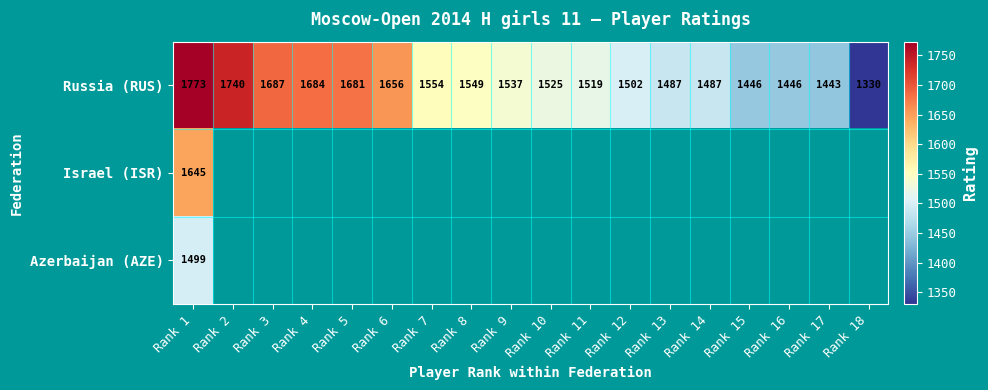

At which category is the sum across all series the highest?

Rank 1